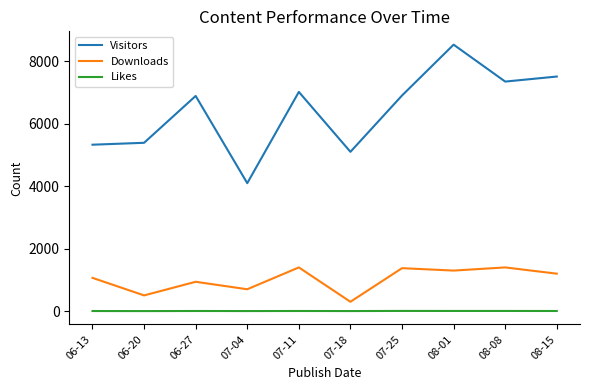

True or false: Likes and Visitors intersect in this chart.

False